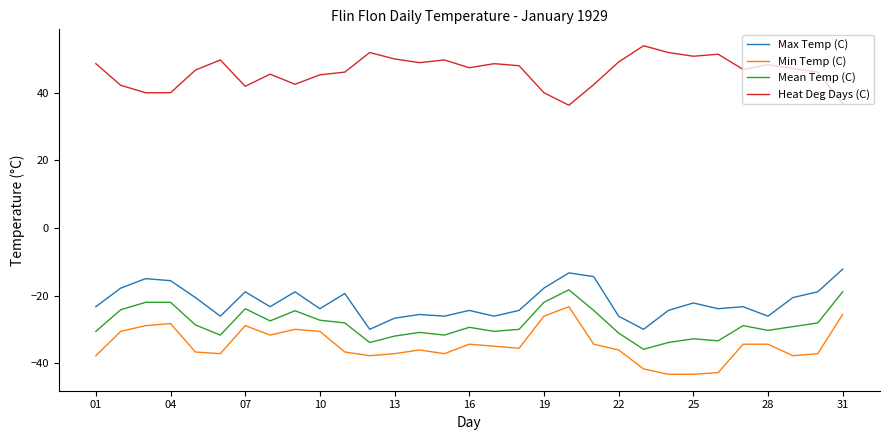

True or false: Heat Deg Days (C) and Mean Temp (C) intersect in this chart.

False